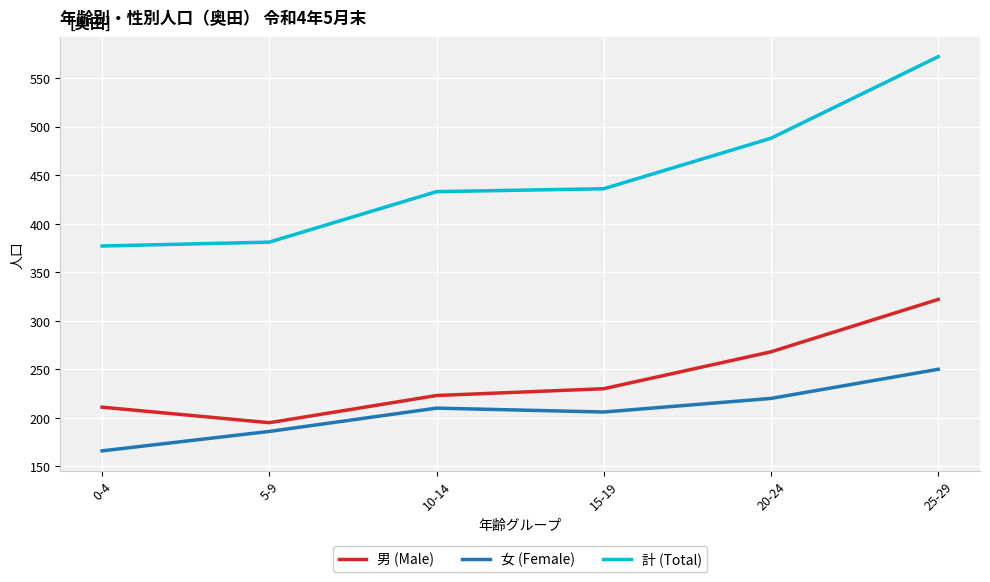

Rank the series at 20-24 from highest to lowest value.

計 (Total), 男 (Male), 女 (Female)